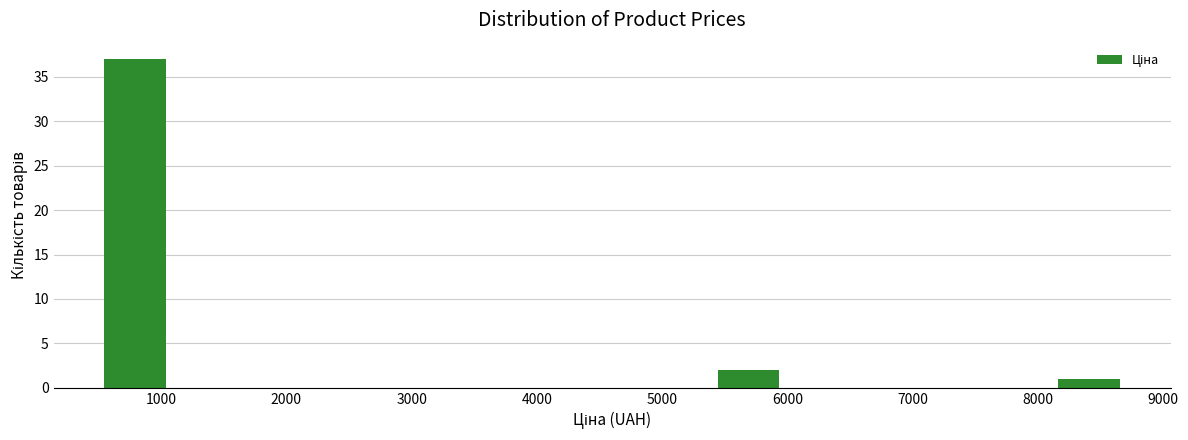

Which range on the x-axis has the tallest bar?

500 to 1100